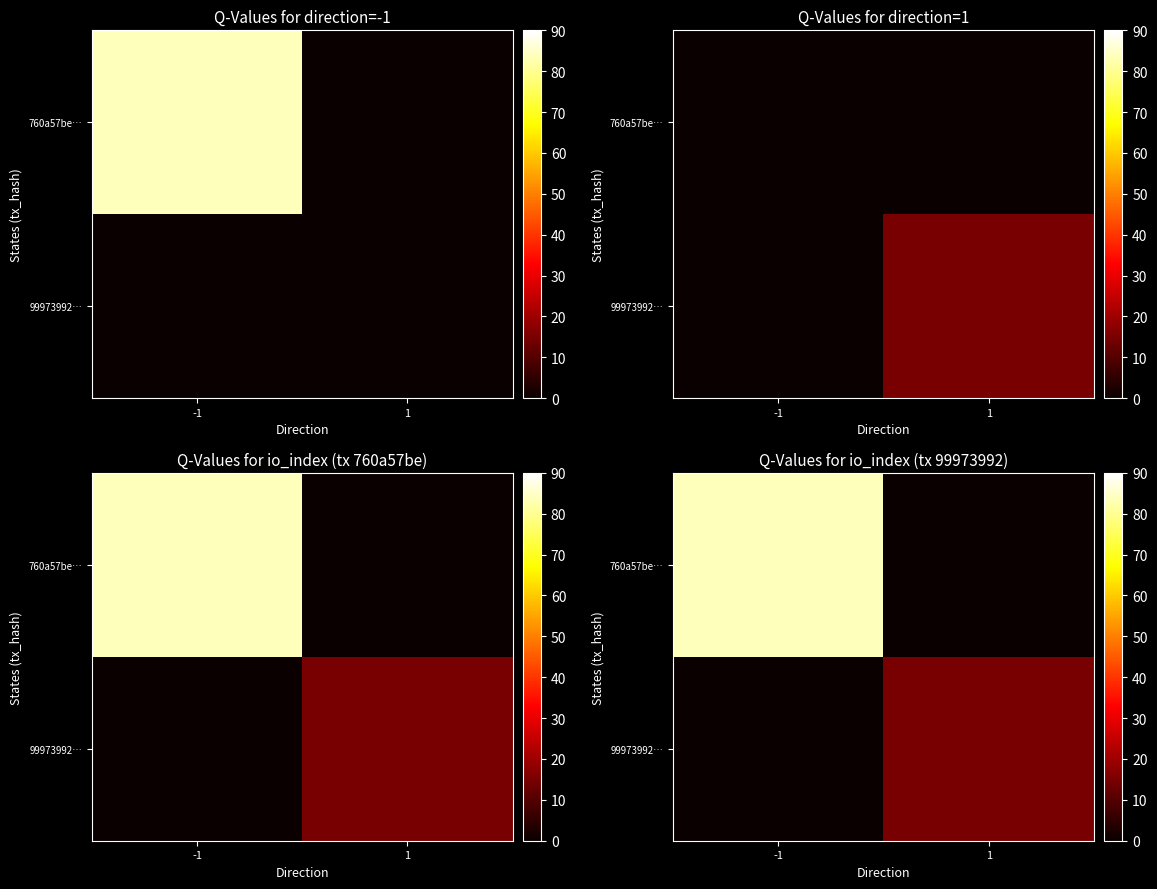

How many data points does each series have?

2